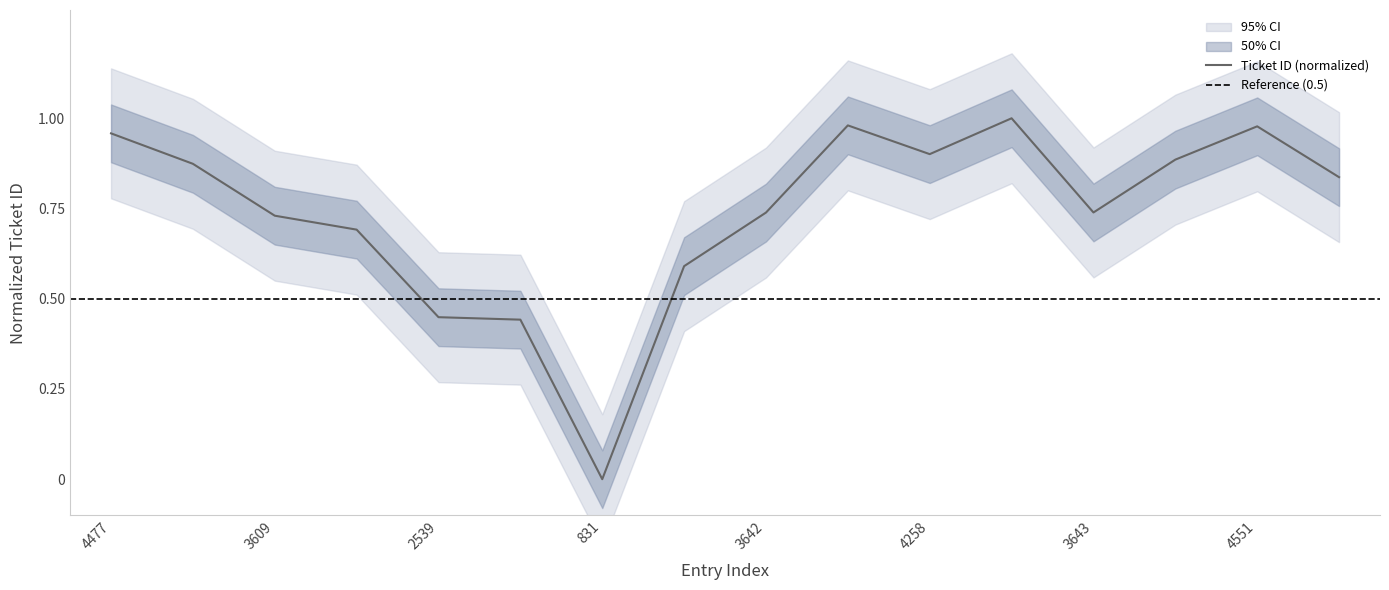

The value at 2513 is 0.2. True or false?

False